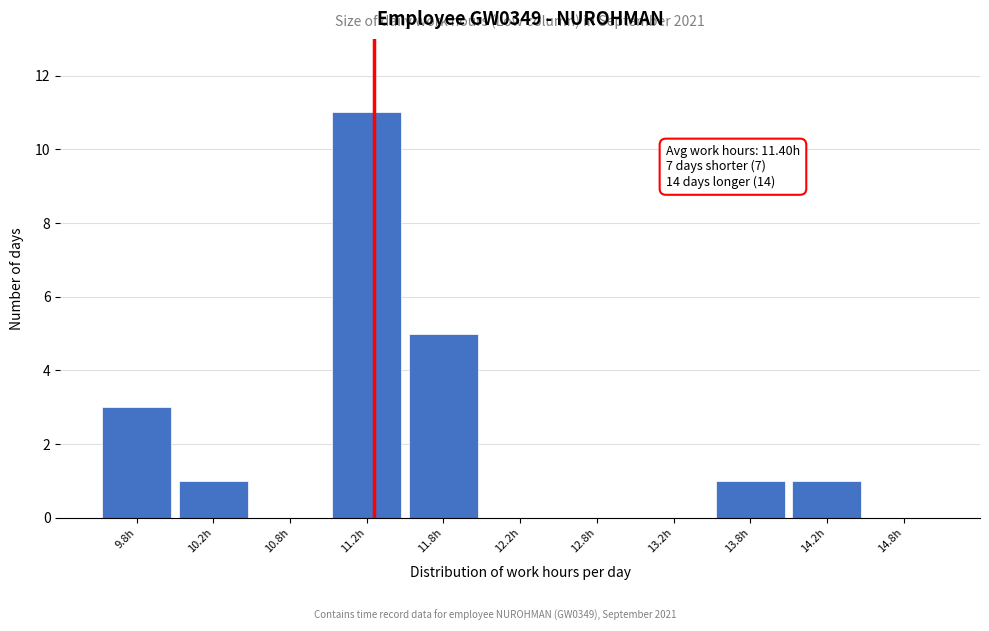

Which range on the x-axis has the tallest bar?

11.0 to 11.5